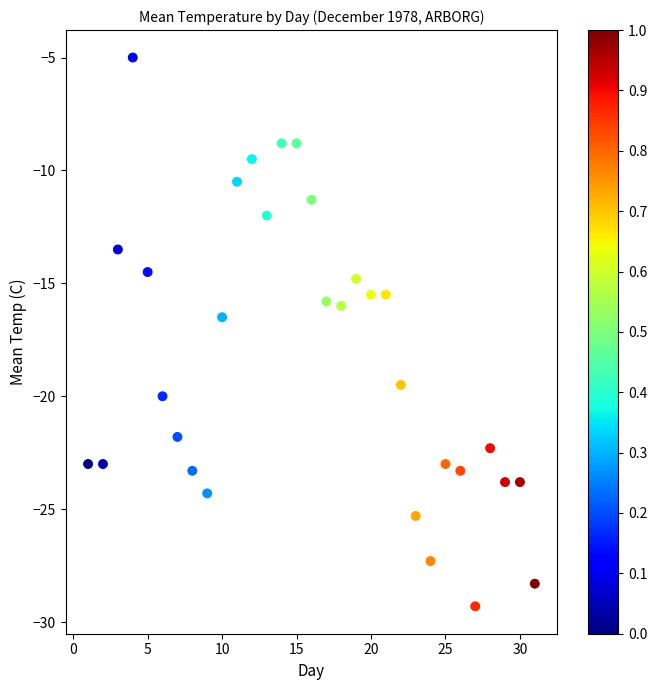

What Y value in the scatter plot is closest to -17?

-16.5